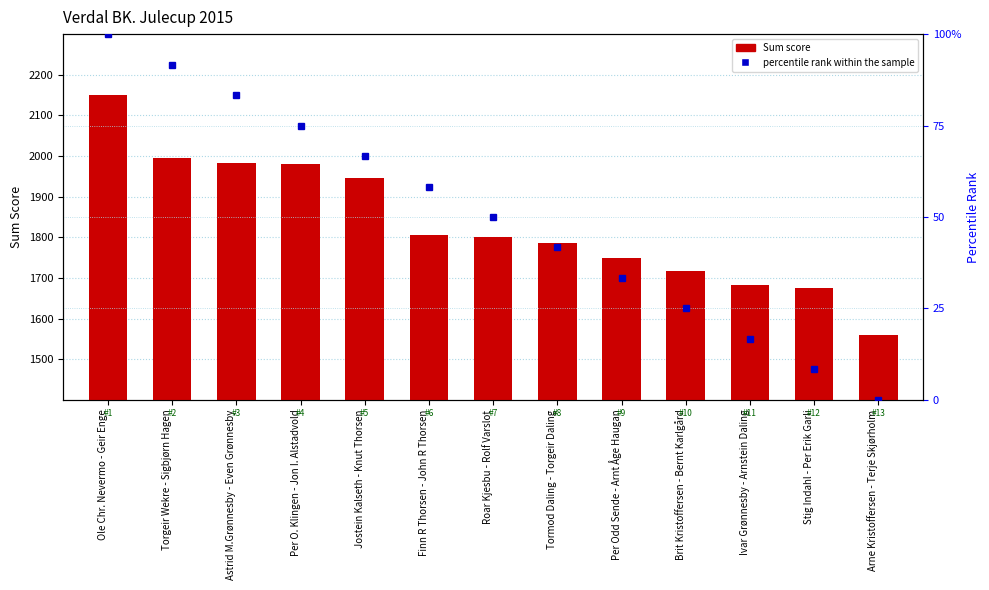

At which category is the sum across all series the highest?

Ole Chr. Nevermo - Geir Enge